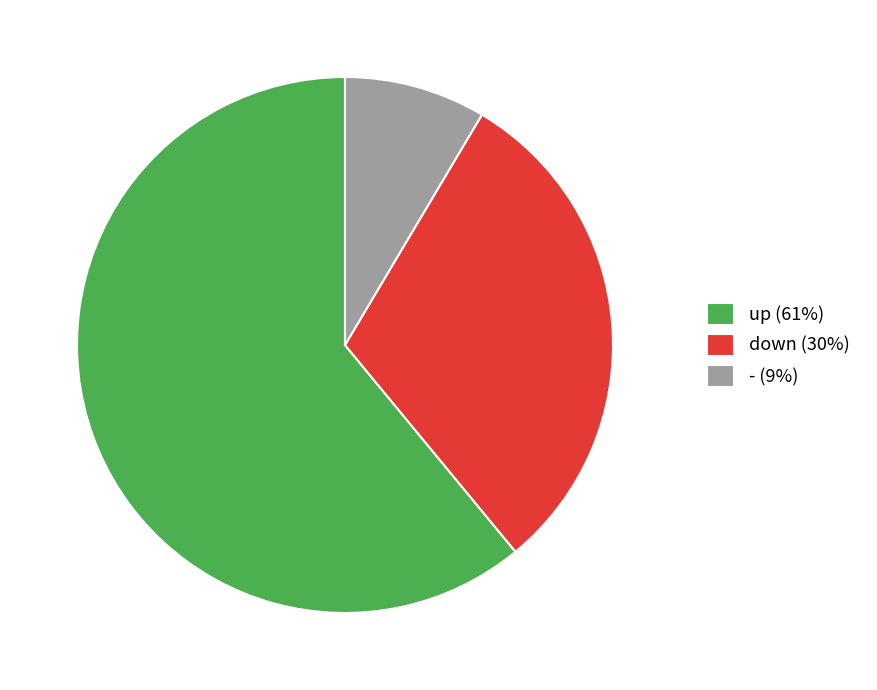

Approximately how many times larger is the value at down (30%) compared to - (9%)?

3.6